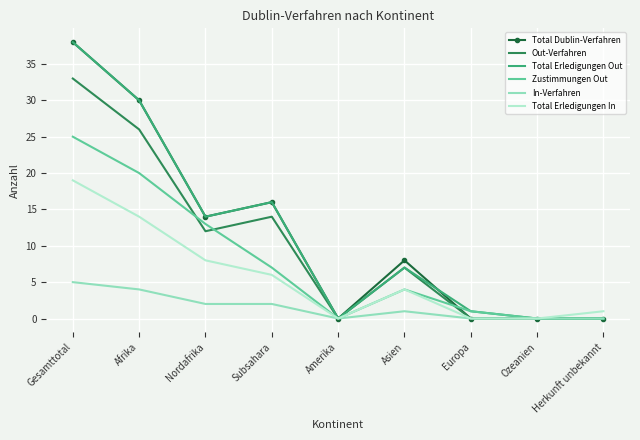

What position from the right is Subsahara?

6